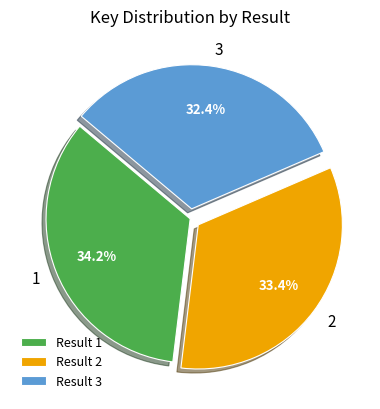

Which category has the smallest portion of the pie?

Result 3